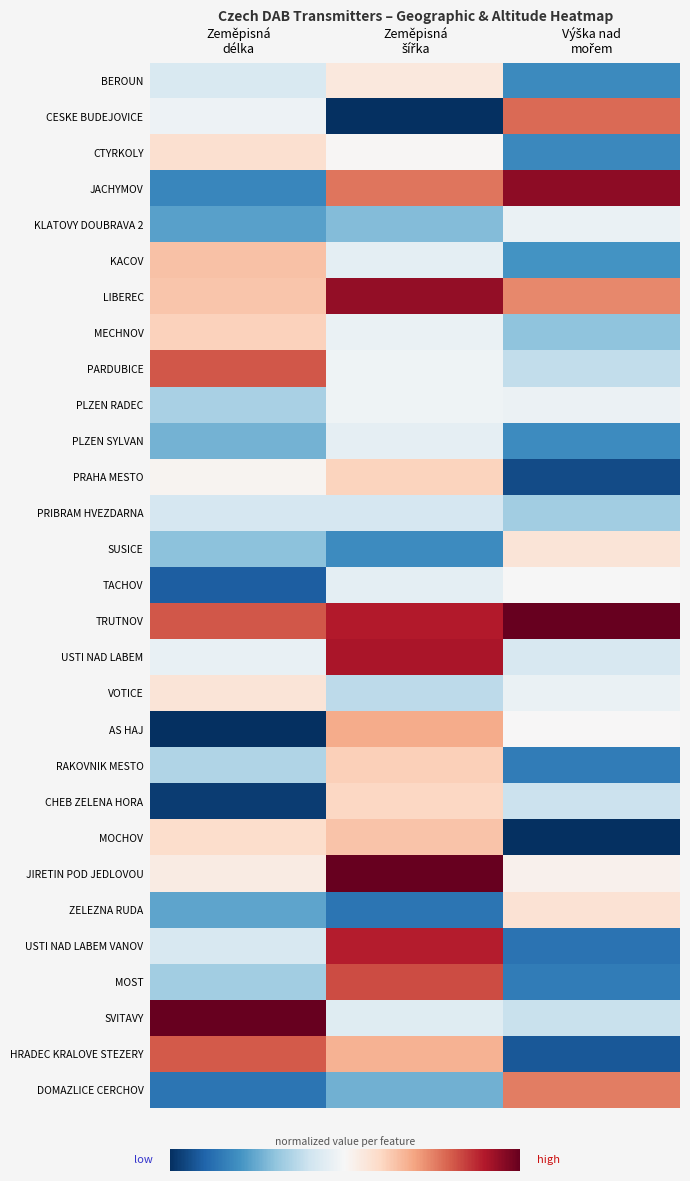

At which category does the chart reach its minimum across all series?

Zeměpisná
šířka